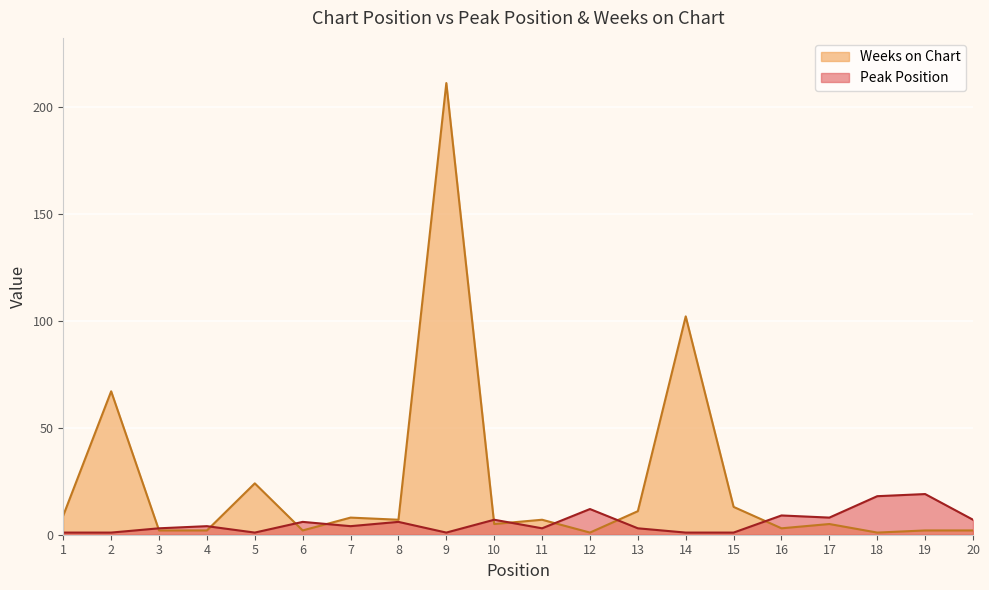

List the series in order of their peak value, highest first.

Weeks on Chart, Peak Position